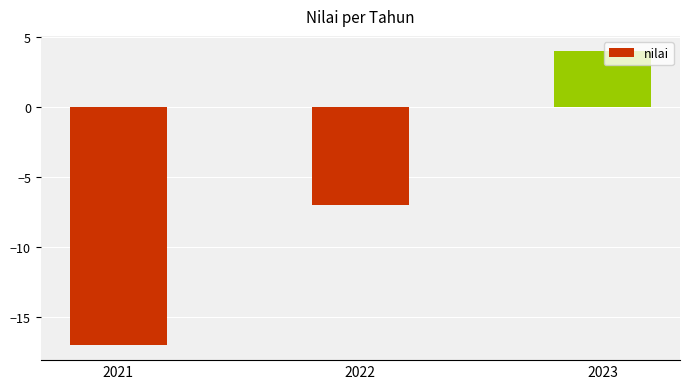

What is the greatest value displayed?

4